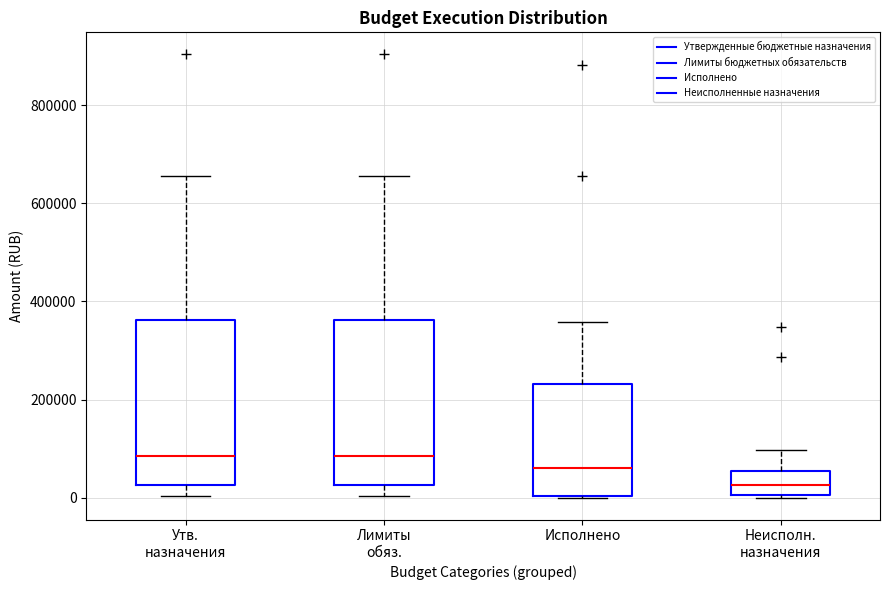

Reading left to right, read every box against the y-axis: the position of its median line, the range the box covers, and the ends of its whiskers. The values are not printed on the chart, so give them approximately, as read against the axis.

Утв. назначения: median 80000, box 20000 to 360000, whiskers 0 to 660000
Лимиты обяз.: median 80000, box 20000 to 360000, whiskers 0 to 660000
Исполнено: median 60000, box 0 to 240000, whiskers 0 to 360000
Неисполн. назначения: median 20000, box 0 to 60000, whiskers 0 to 100000